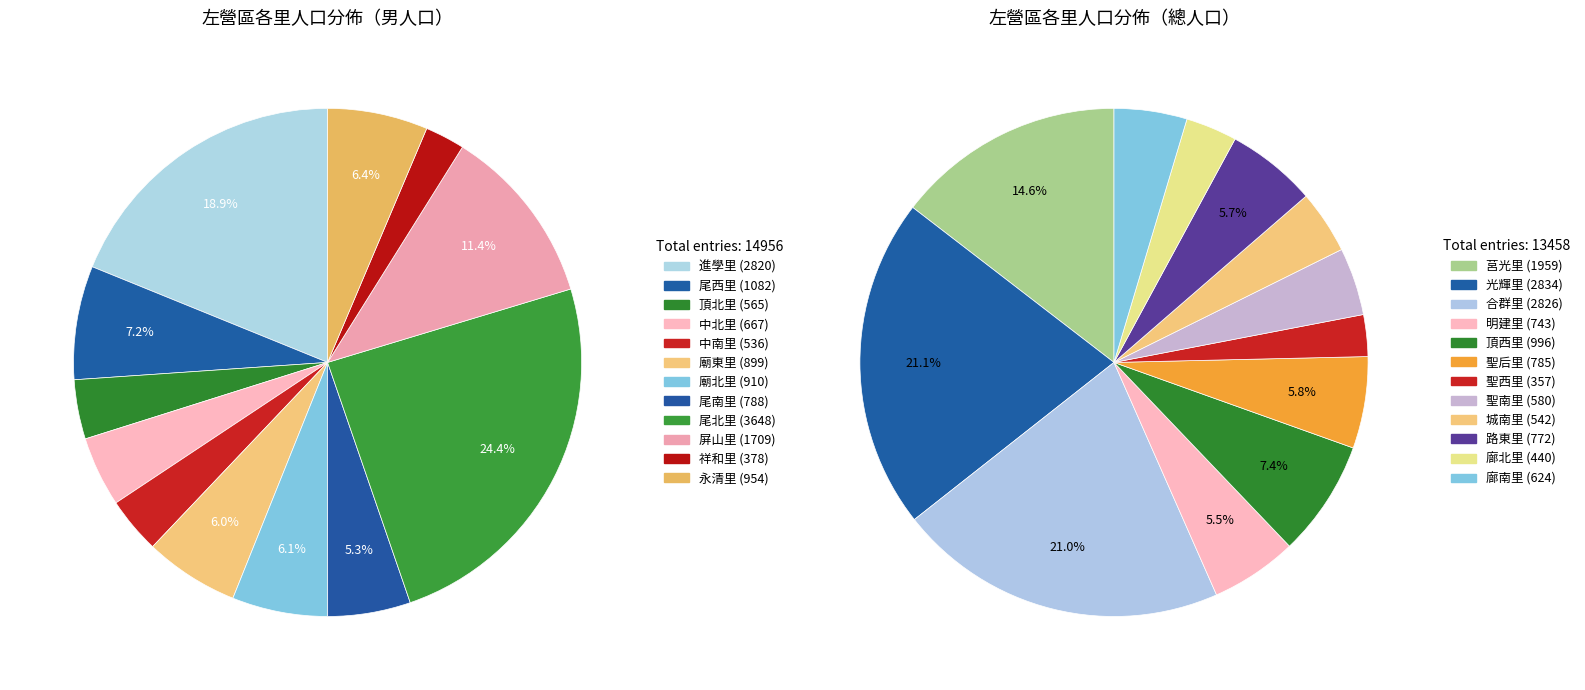

Combined, what portion of the pie is 中北里 and 尾北里?

28.9%